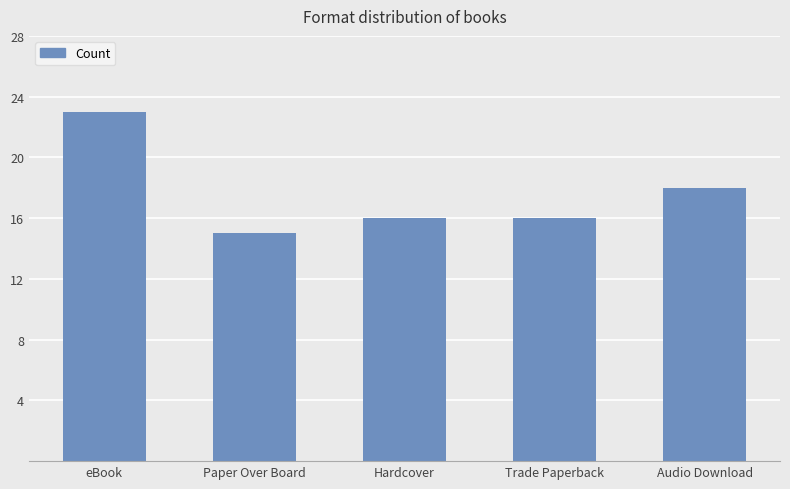

How many bars are there in total?

5